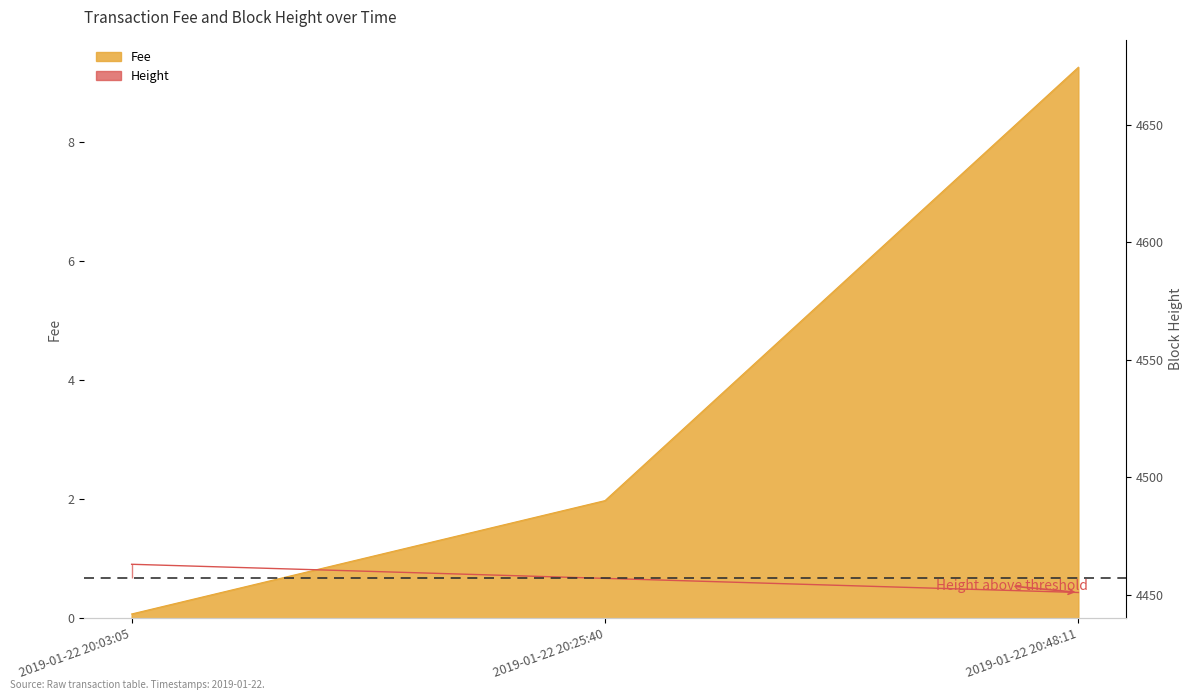

What is the maximum value shown in the chart?

4463